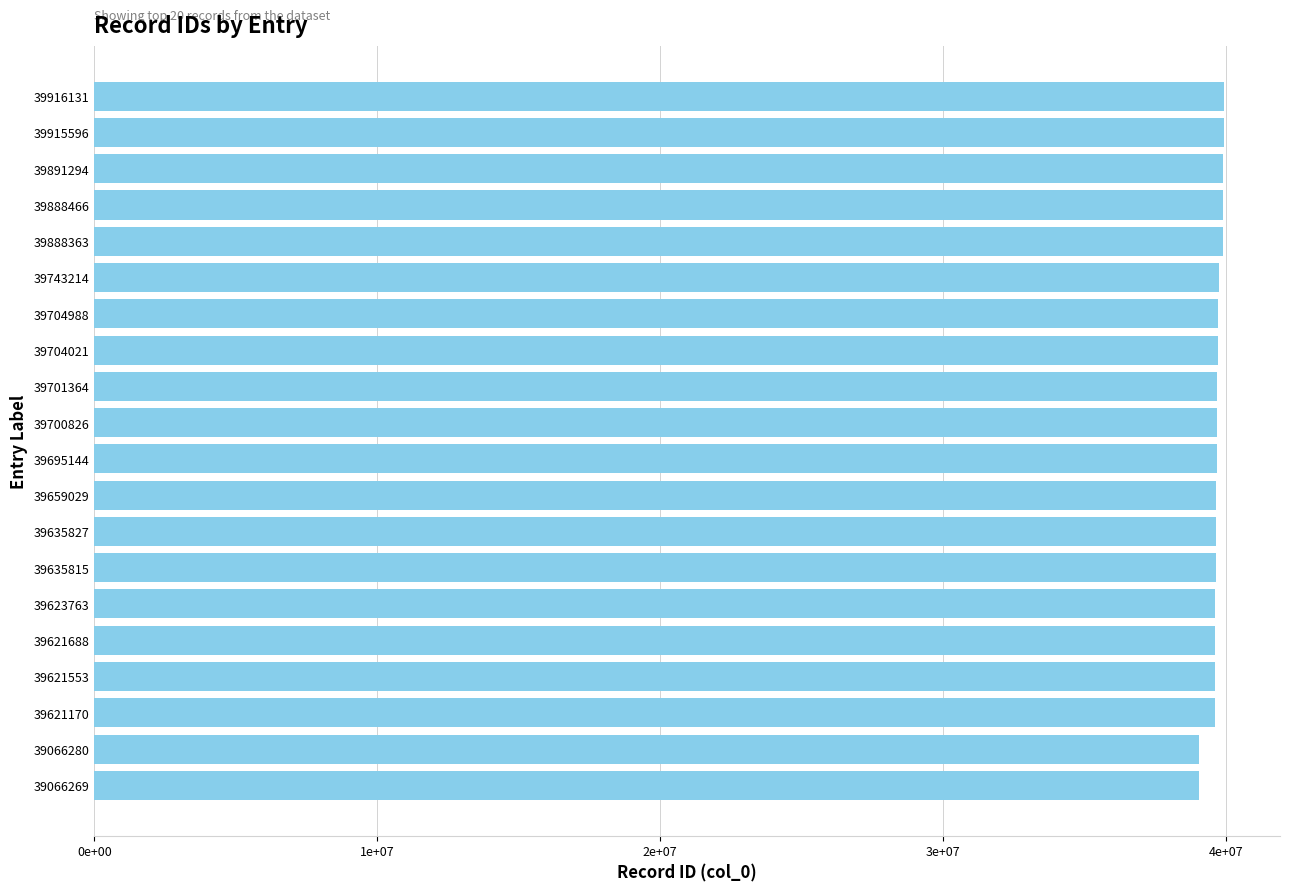

Are the bars horizontal?

Yes